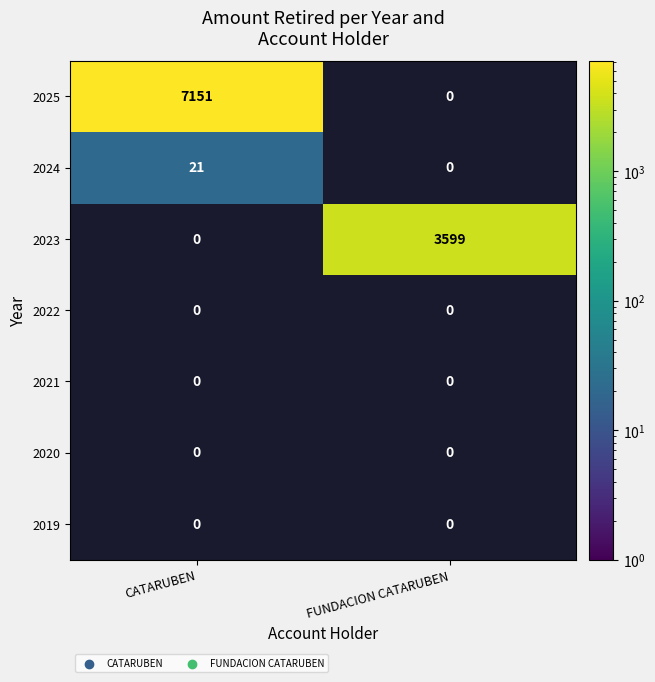

Is it true that 2025 equals 4558 at CATARUBEN?

False